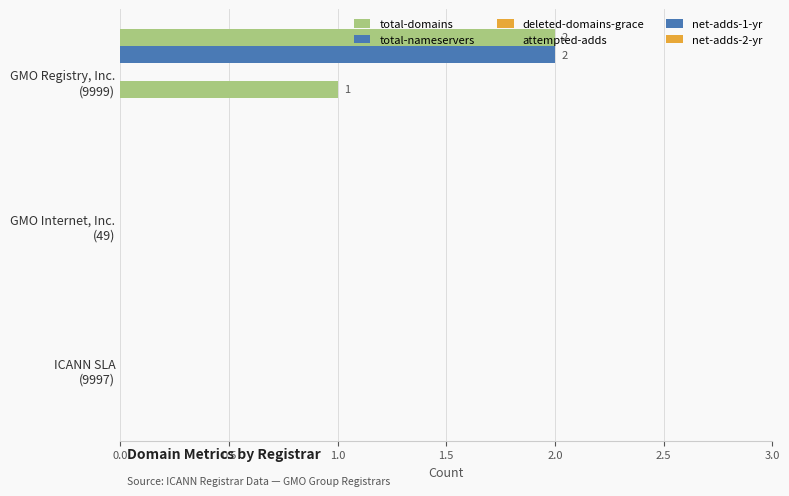

What is the difference between the maximum and minimum values in the total-nameservers series?

2.0